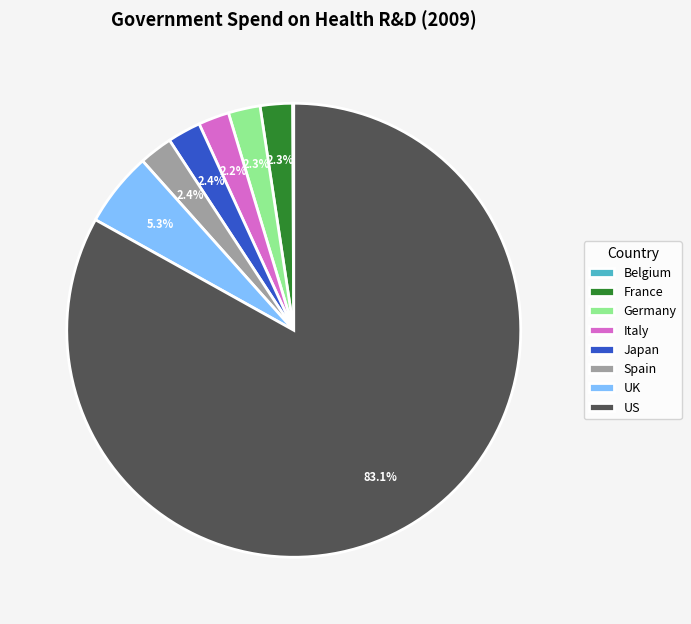

Between UK and Germany, which is larger?

UK